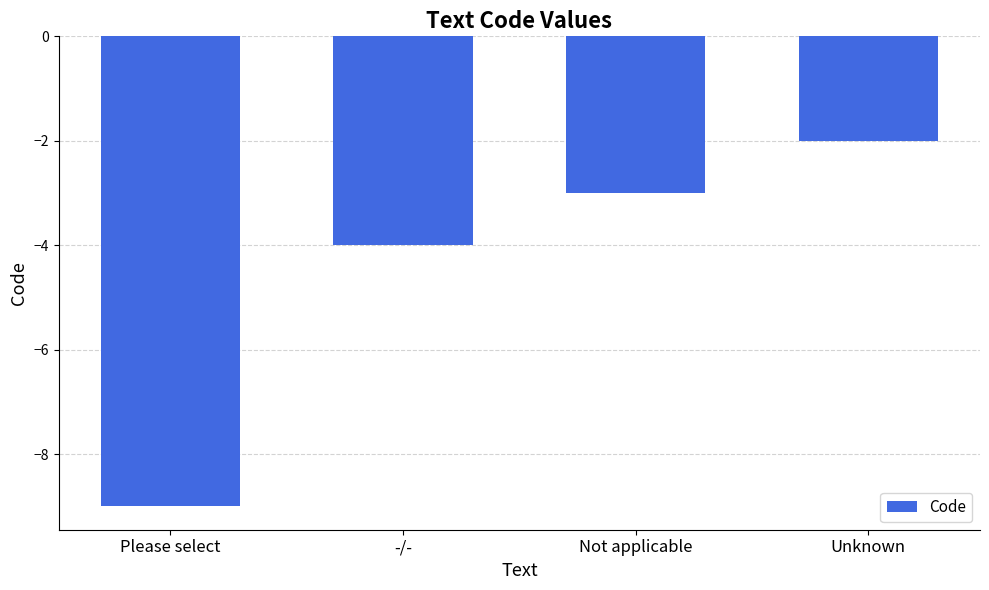

Count the values in the range -4 to -2.

3